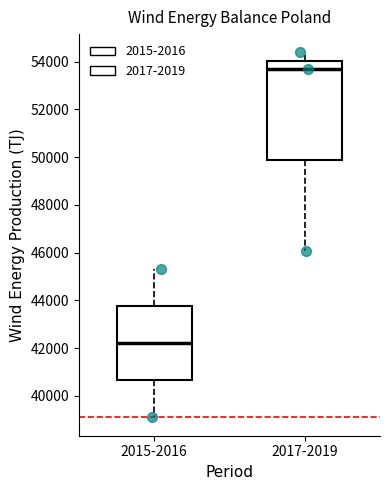

Reading left to right, read every box against the y-axis: the position of its median line, the range the box covers, and the ends of its whiskers. The values are not printed on the chart, so give them approximately, as read against the axis.

2015-2016: median 42200, box 40600 to 43800, whiskers 39000 to 45400
2017-2019: median 53600, box 49800 to 54000, whiskers 46000 to 54400